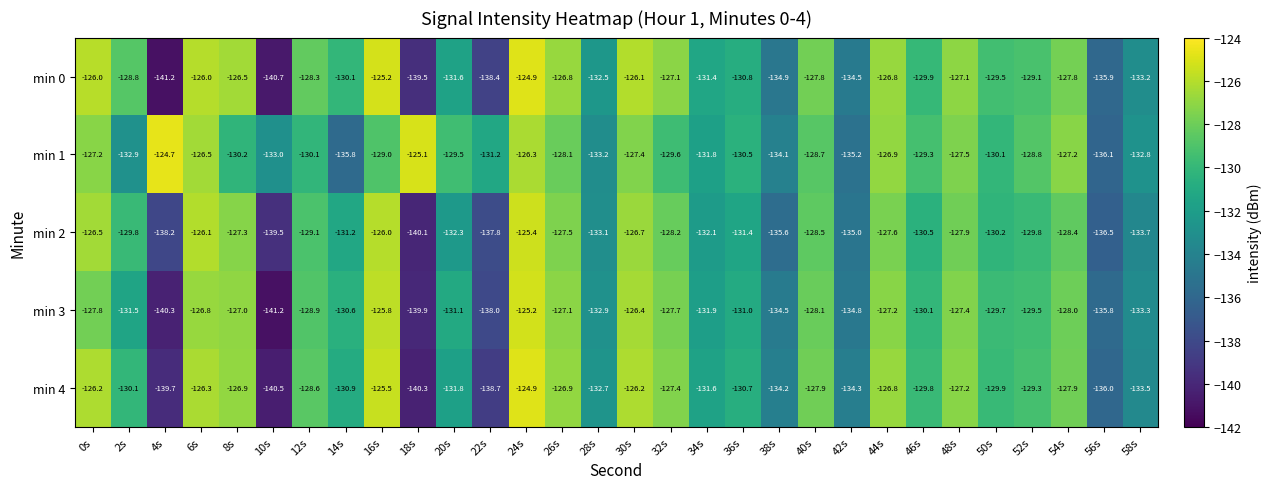

Where is min 2 nearest to the value -132?

34s